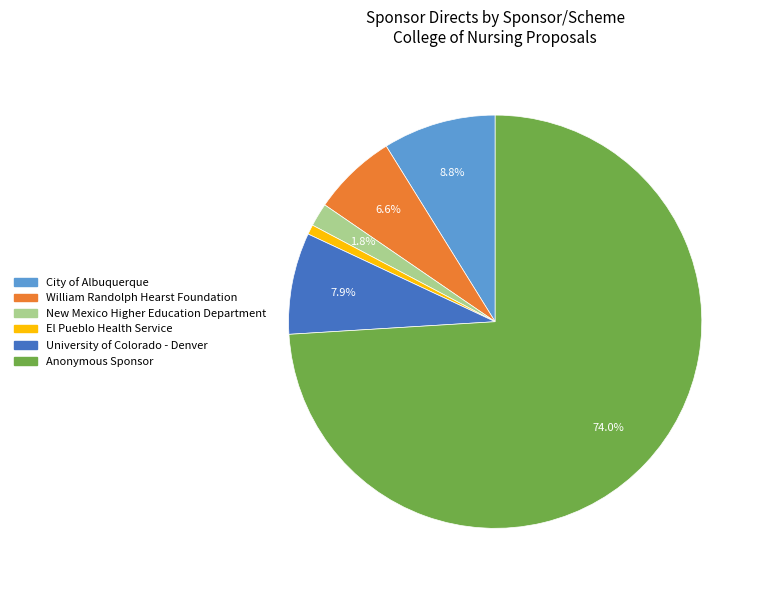

Is it true that New Mexico Higher Education Department is 2% of the pie?

True